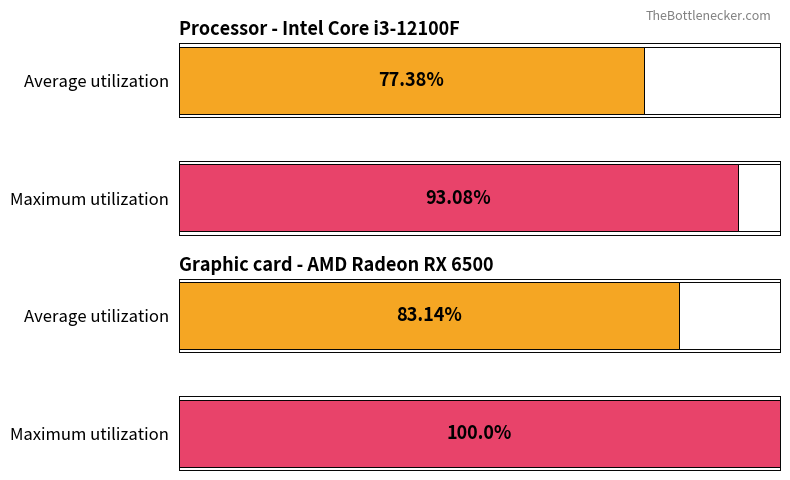

True or false: Maximum utilization has a value of 26.9 at 00:00.

False